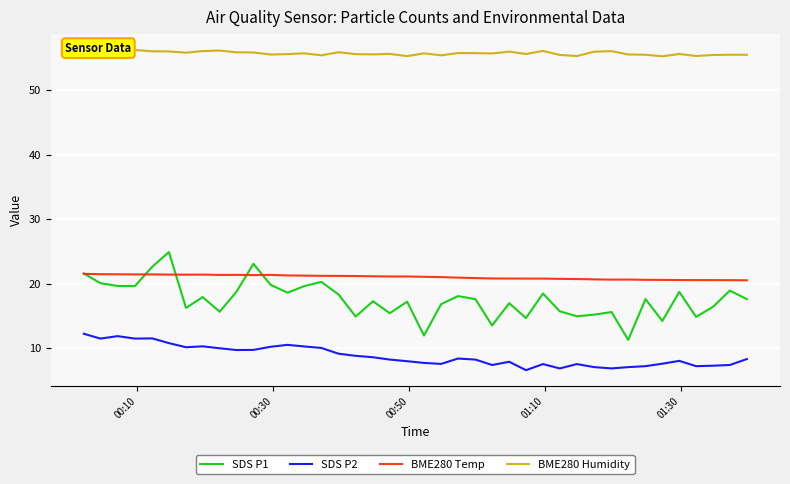

What is the maximum value for SDS P2?

12.3